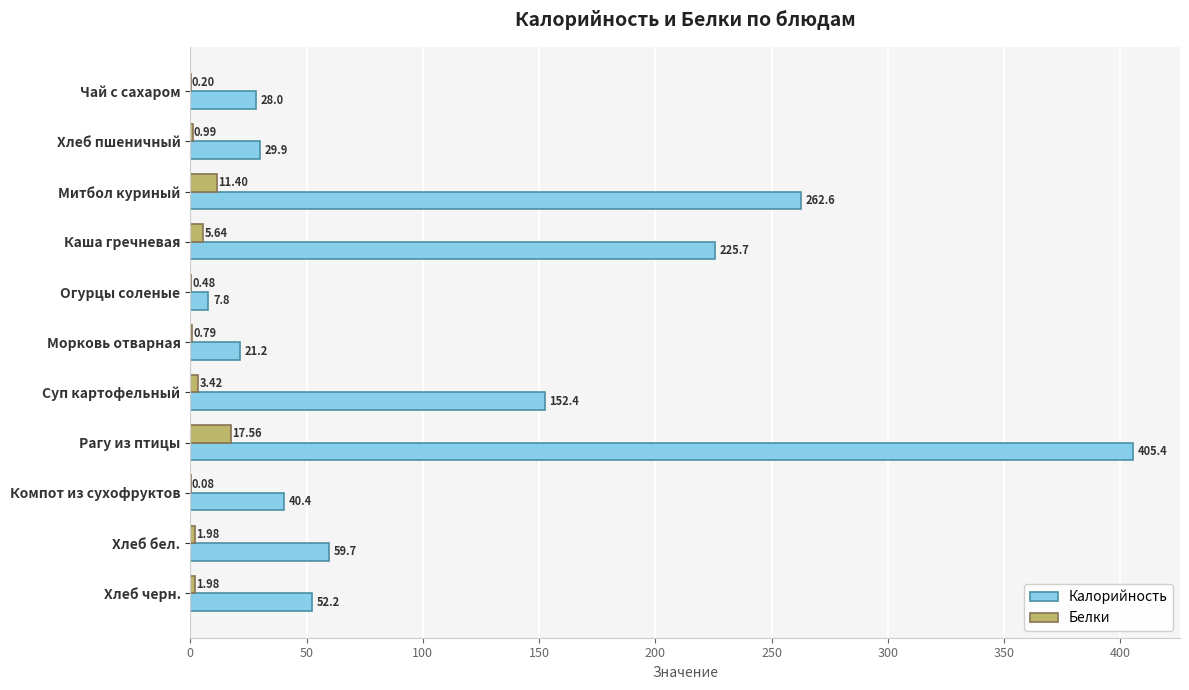

Is the value of Калорийность at Рагу из птицы greater than the value of Белки at Рагу из птицы?

Yes